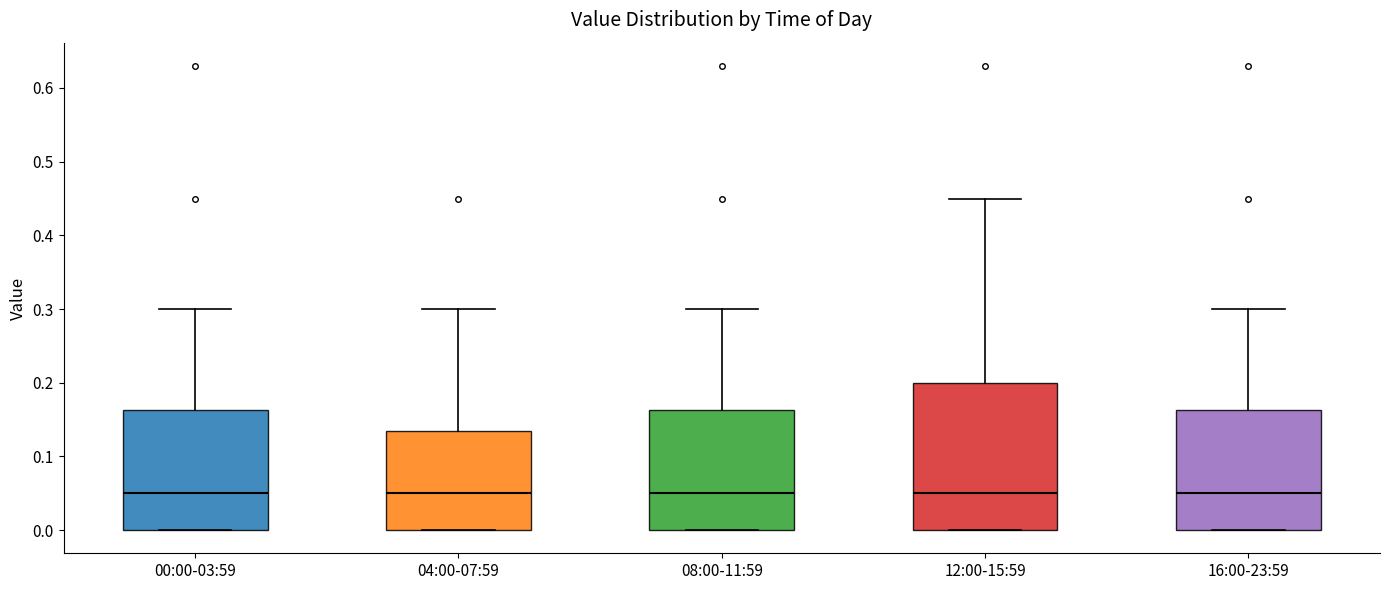

Reading left to right, transcribe this box plot: for each box, give where its median line is, the range the box spans, and where its two whiskers end, as read against the y-axis. The values are not printed on the chart, so give them approximately, as read against the axis.

00:00-03:59: median 0.05, box 0.00 to 0.16, whiskers 0.00 to 0.30
04:00-07:59: median 0.05, box 0.00 to 0.14, whiskers 0.00 to 0.30
08:00-11:59: median 0.05, box 0.00 to 0.16, whiskers 0.00 to 0.30
12:00-15:59: median 0.05, box 0.00 to 0.20, whiskers 0.00 to 0.45
16:00-23:59: median 0.05, box 0.00 to 0.16, whiskers 0.00 to 0.30